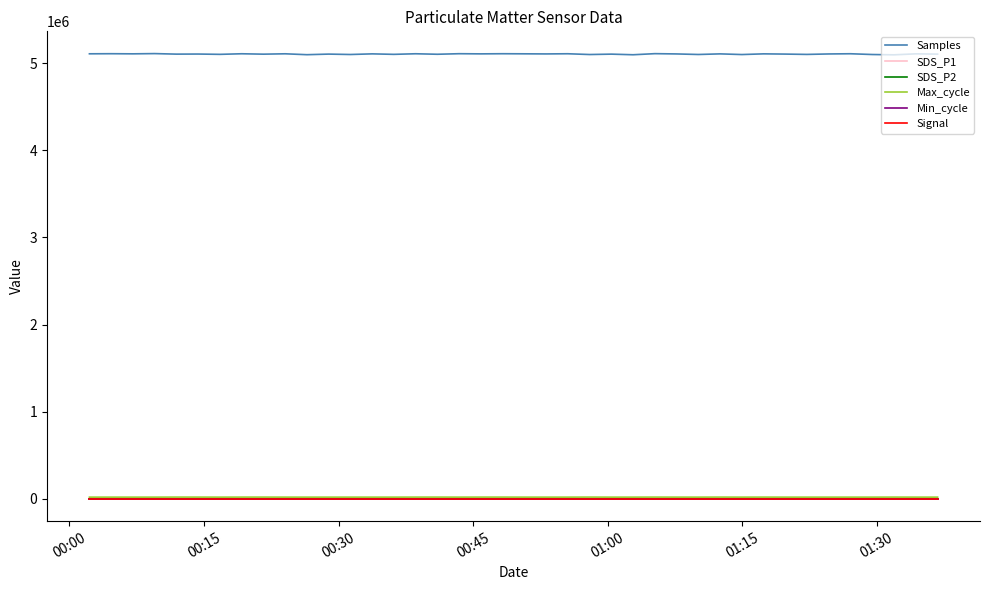

Which series has the widest spread of values?

Samples